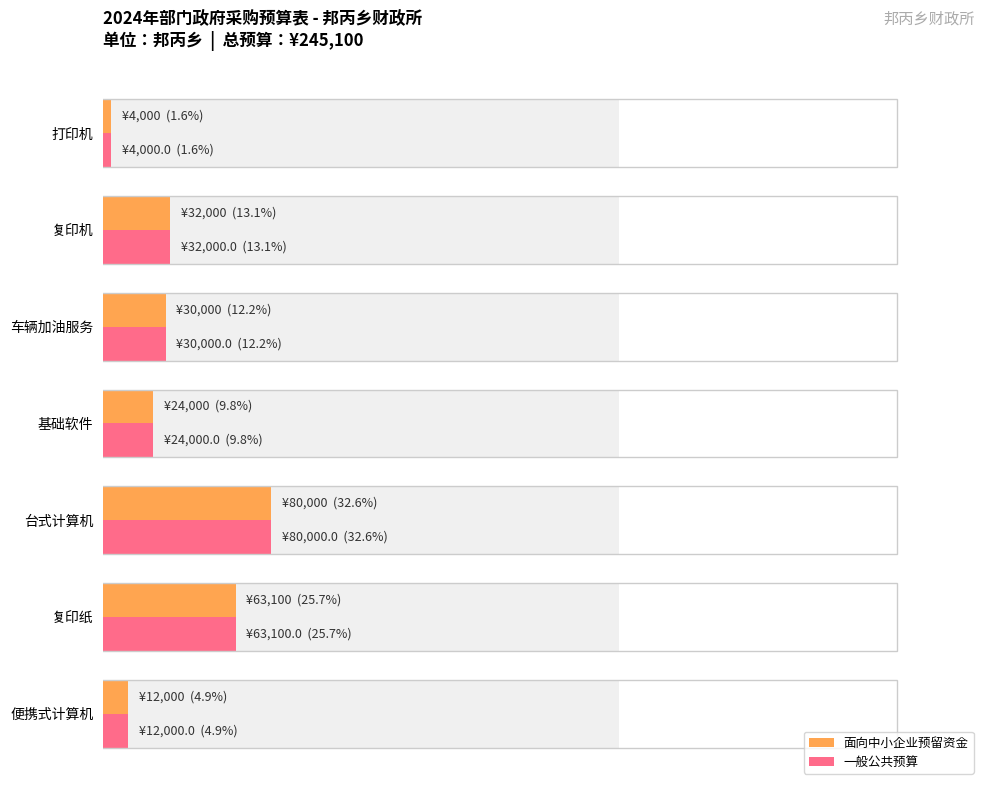

What is the difference between the maximum and minimum values in the 一般公共预算 series?

76000